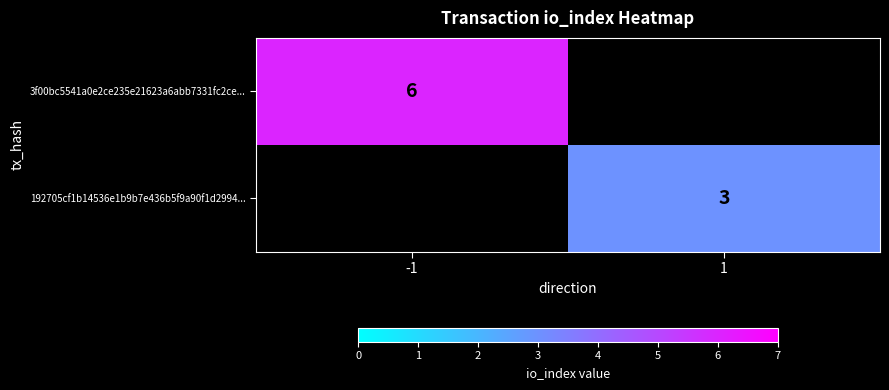

At how many categories does at least one series exceed 4?

1